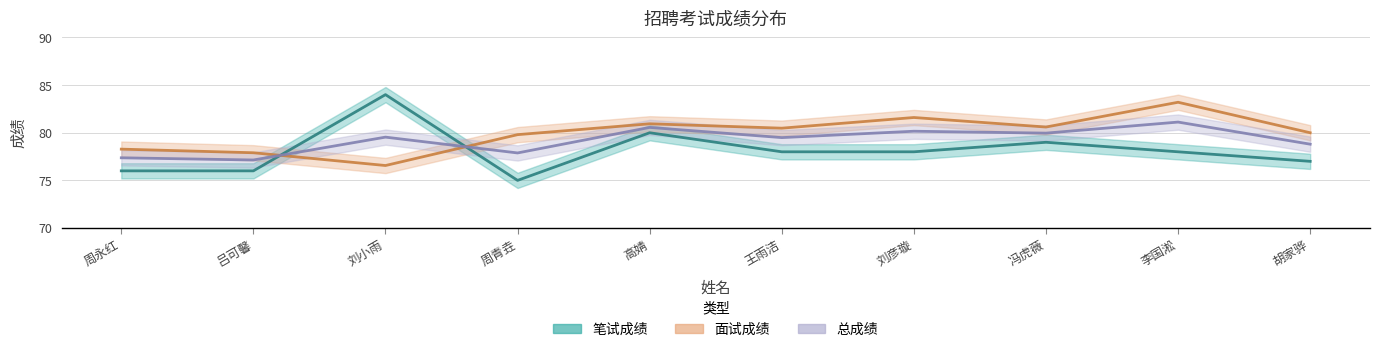

Which series has the largest range (max minus min)?

笔试成绩